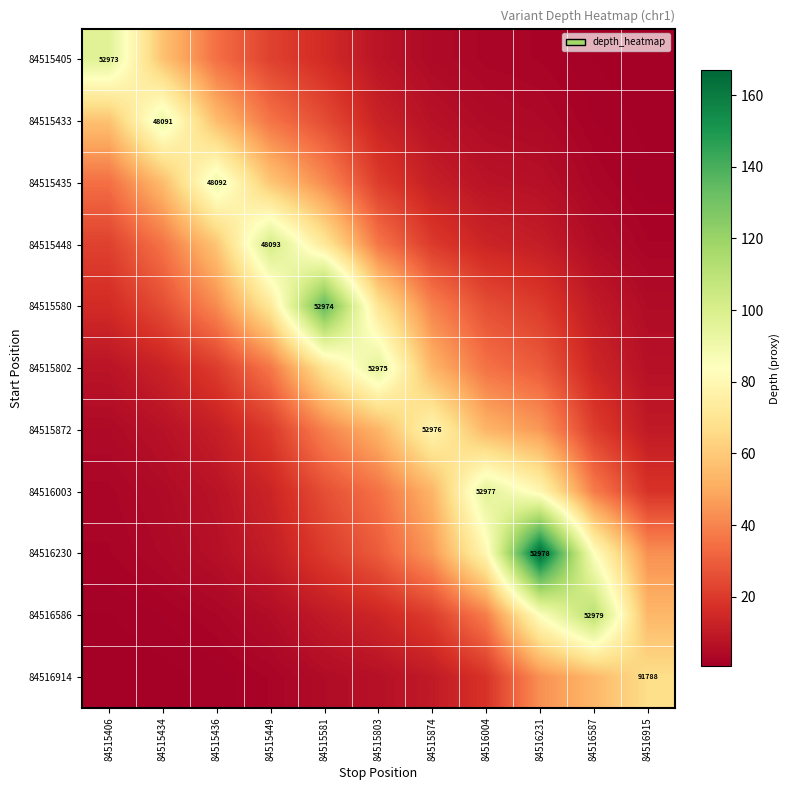

Which series has the widest spread of values?

84516230